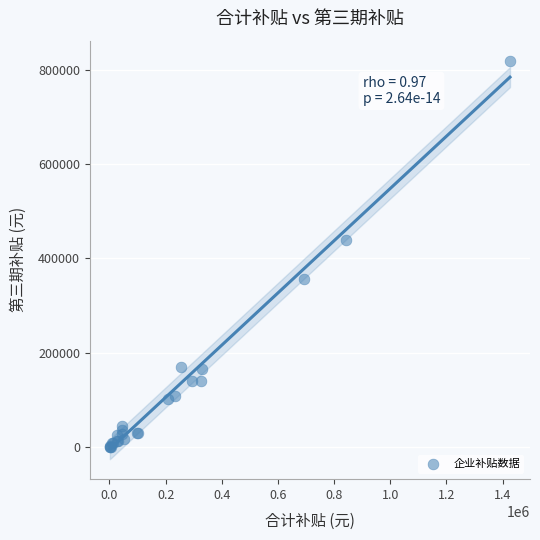

What Y value in the scatter plot is closest to 409653?

439234.2